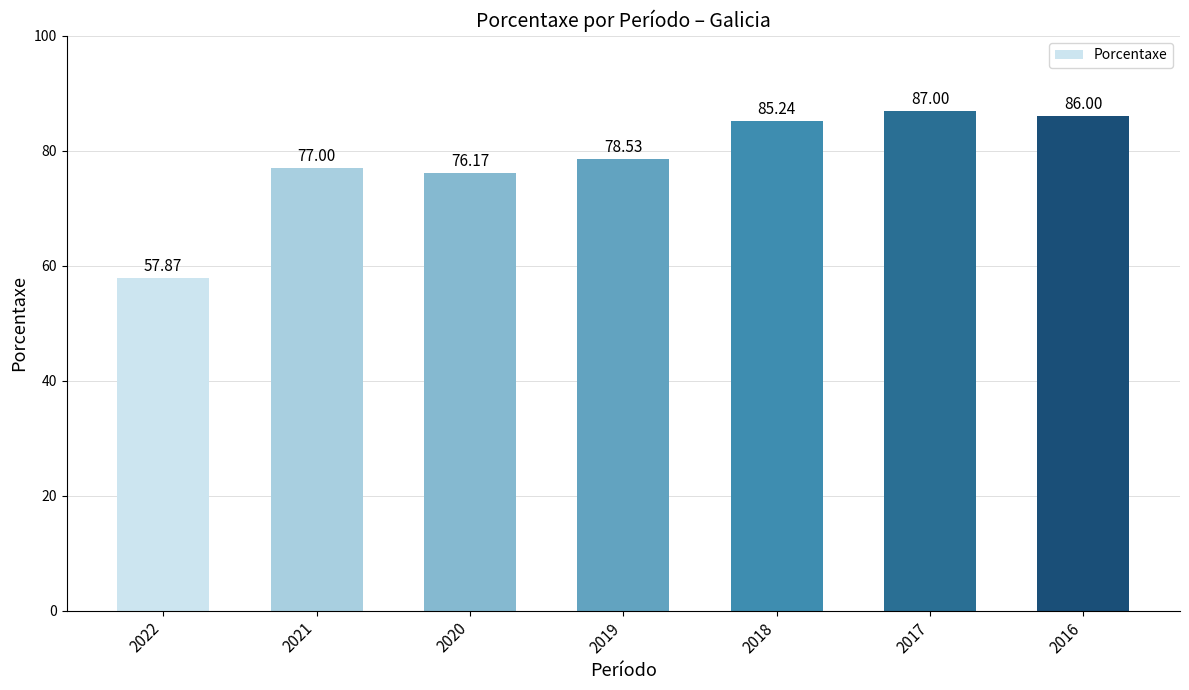

Between 2018 and 2017, which is larger?

2017